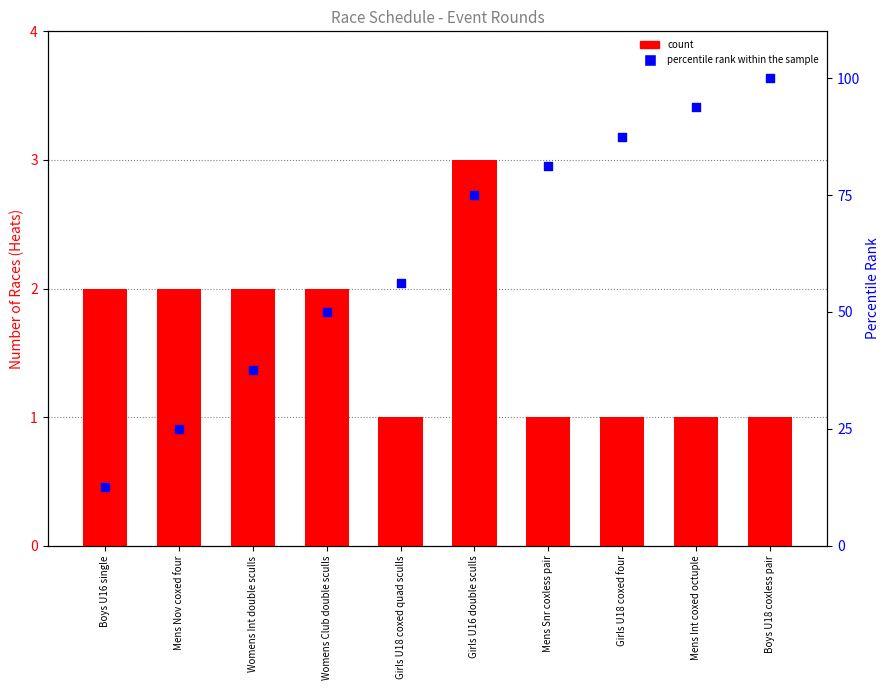

Which series reaches the minimum Y coordinate?

count